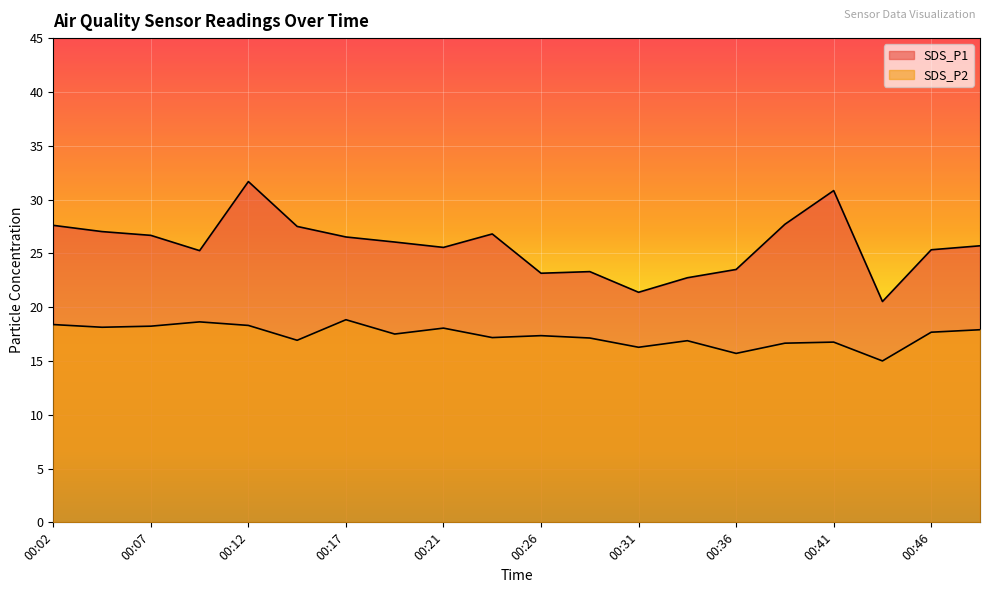

Which series has the largest range (max minus min)?

SDS_P1